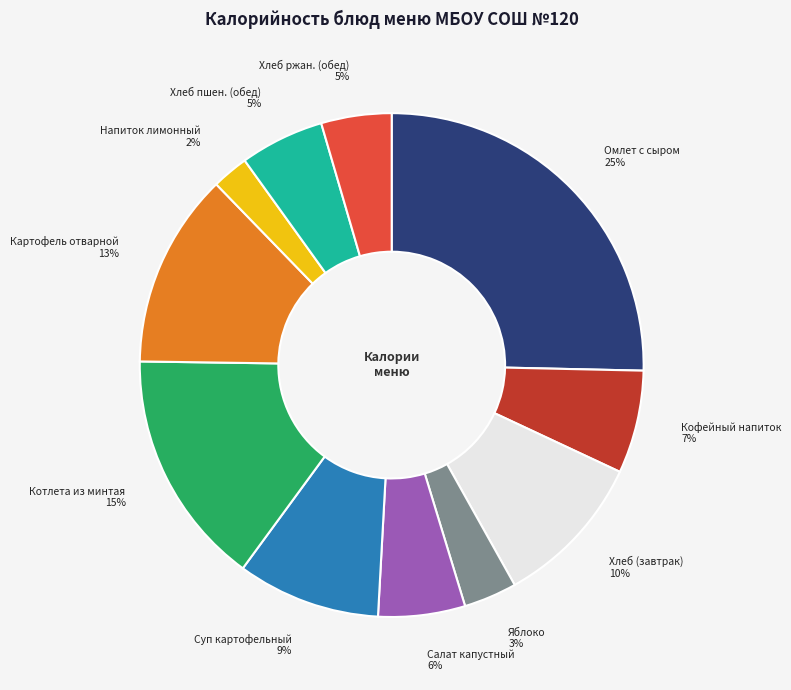

To the nearest percent, what is the average slice percentage?

9%